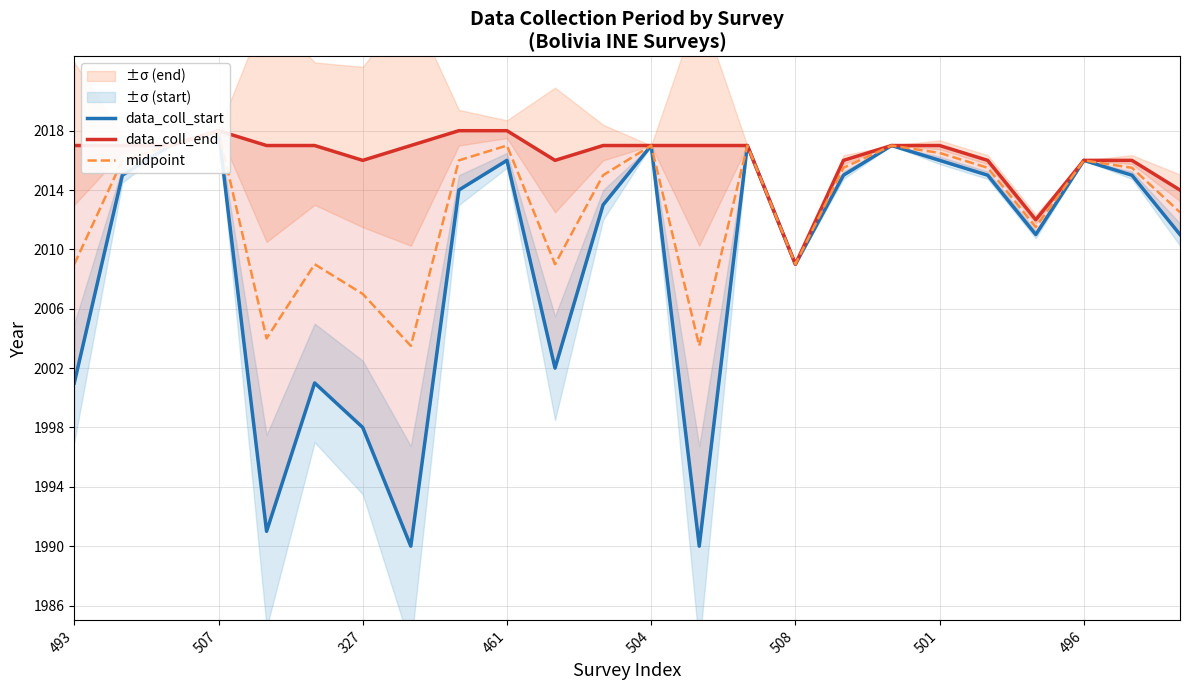

Which category has the highest value in the midpoint series?

507